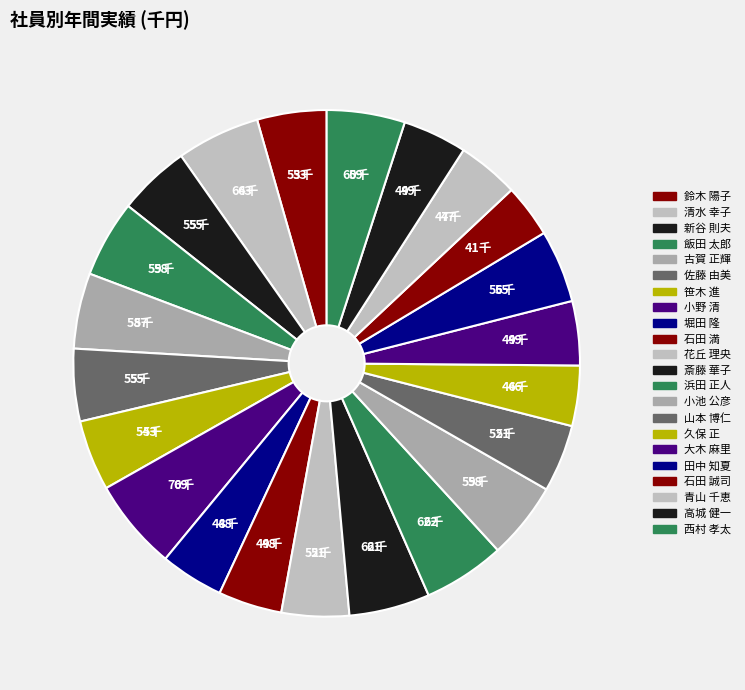

True or false: 西村 孝太 accounts for 1% of the total.

False